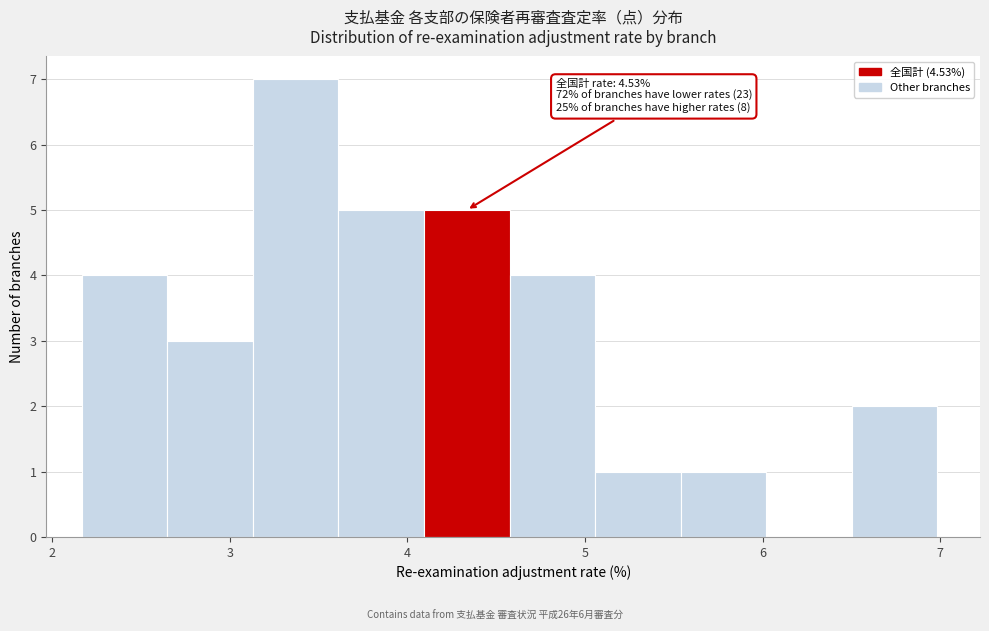

Over which range of the x-axis is the bar tallest?

3.1 to 3.6